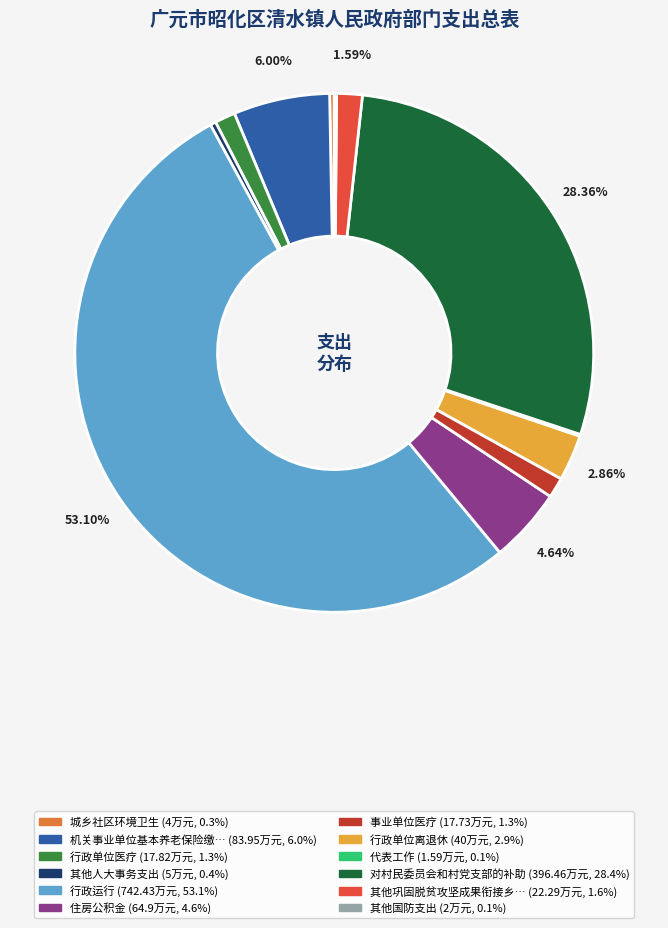

Count the number of slices in the pie.

12